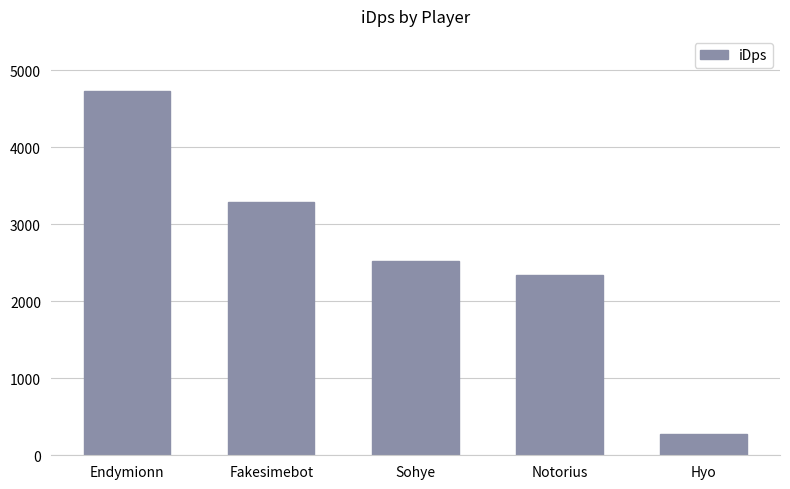

What is the sum of all values?

13156.1